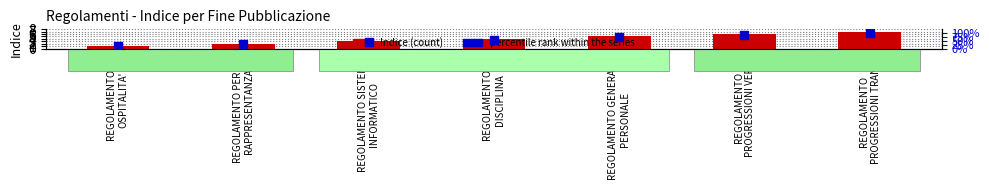

What is the total value across all series at REGOLAMENTO
PROGRESSIONI VERT.?

91.7